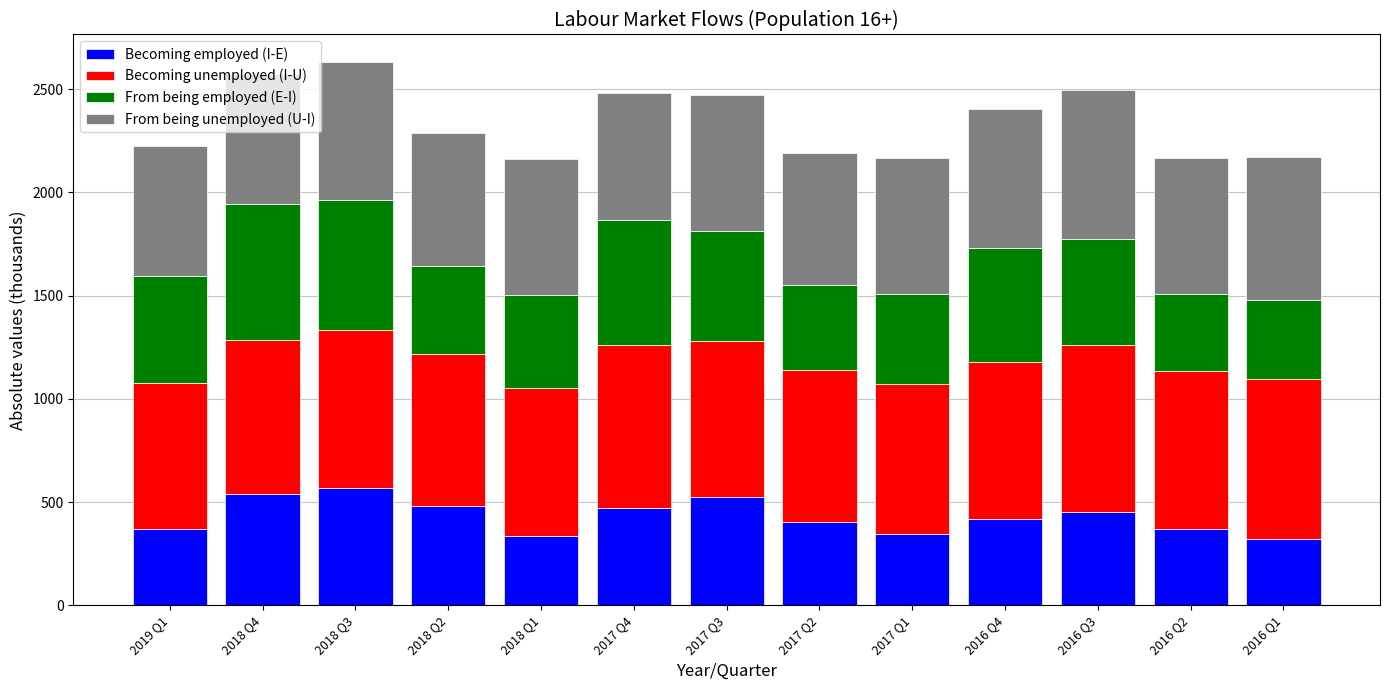

Where does the Becoming employed (I-E) series first go above 415?

2018 Q4